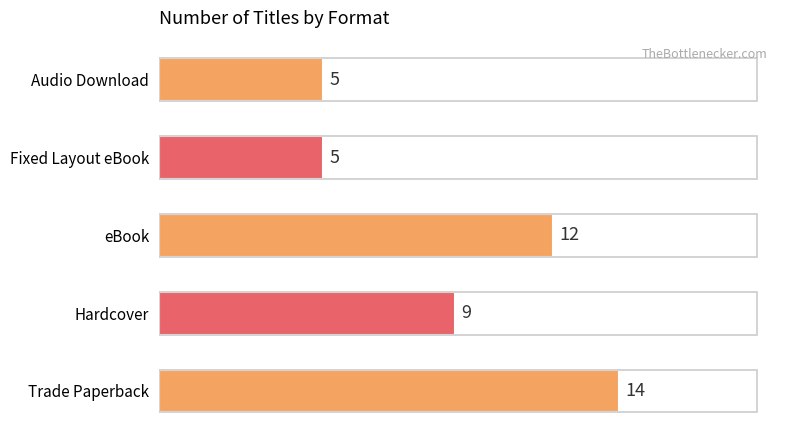

Reading bottom to top, transcribe all the data shown in this chart.

14	9	12	5	5